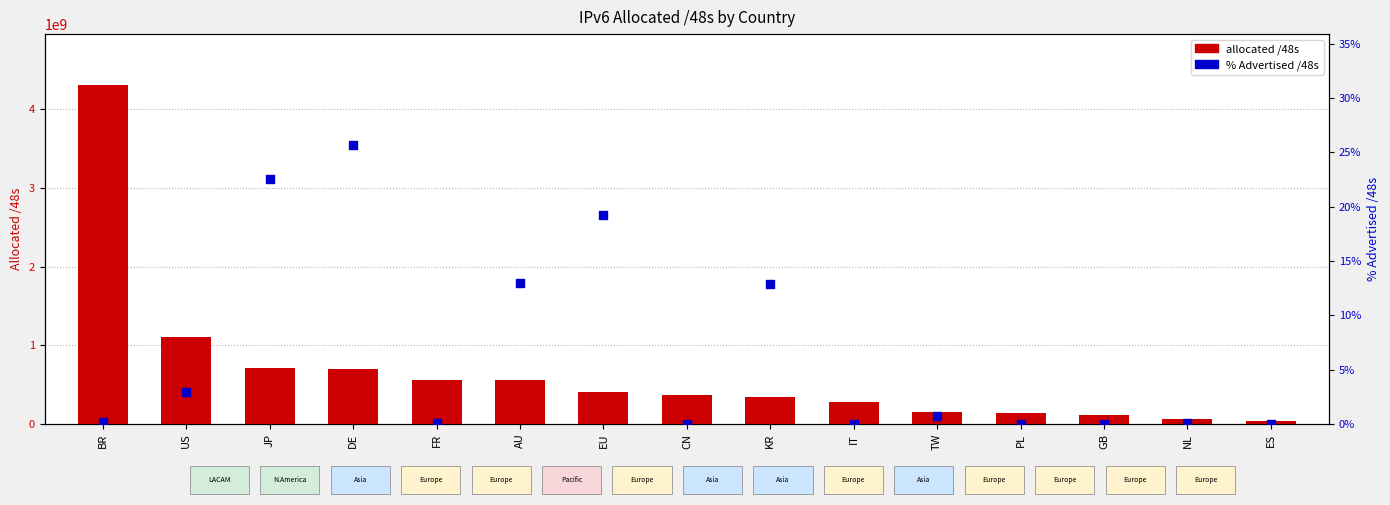

Which series has the largest Y range (max minus min)?

allocated /48s